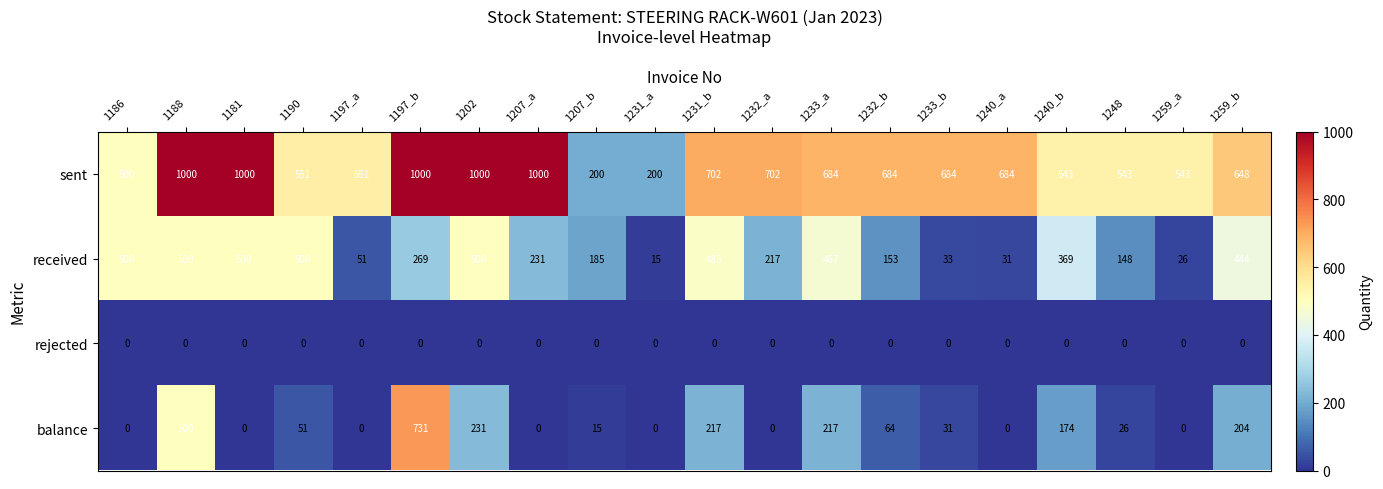

Which series has the largest range (max minus min)?

sent